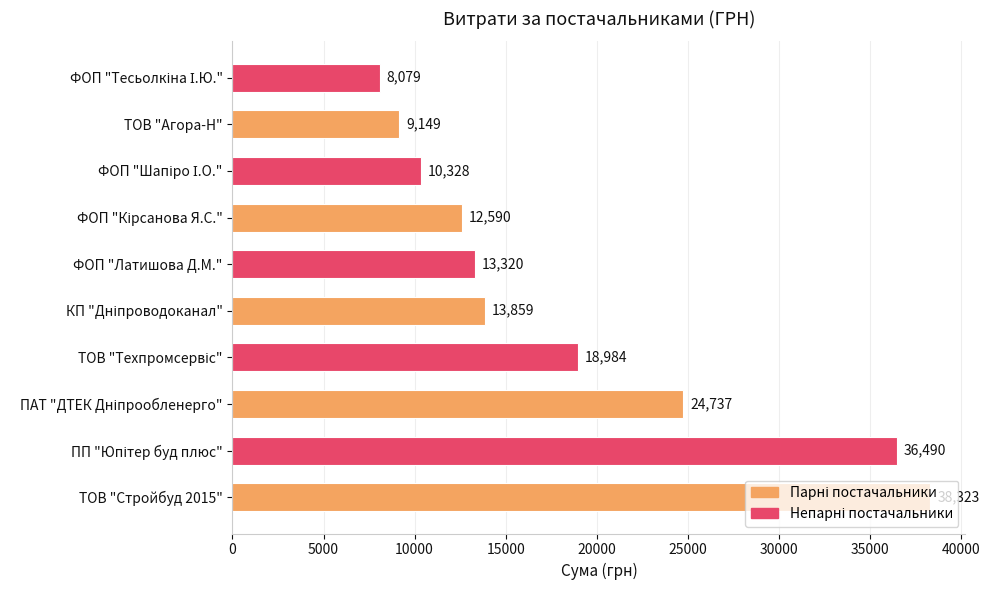

How many bars are there in total?

10